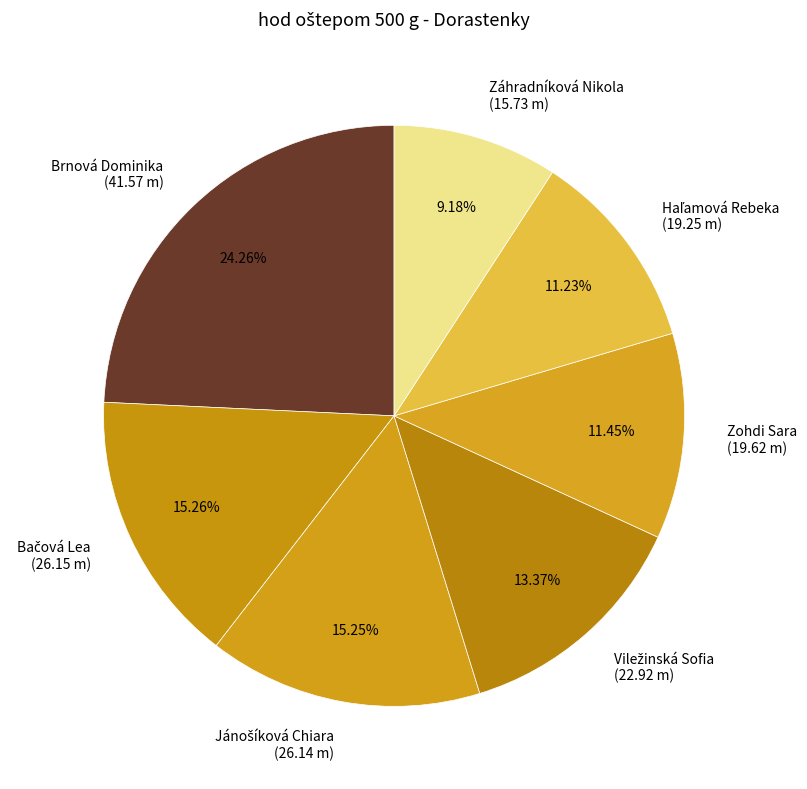

What is the ratio of the value at Zohdi Sara (19.62 m) to the value at Záhradníková Nikola (15.73 m)?

1.2